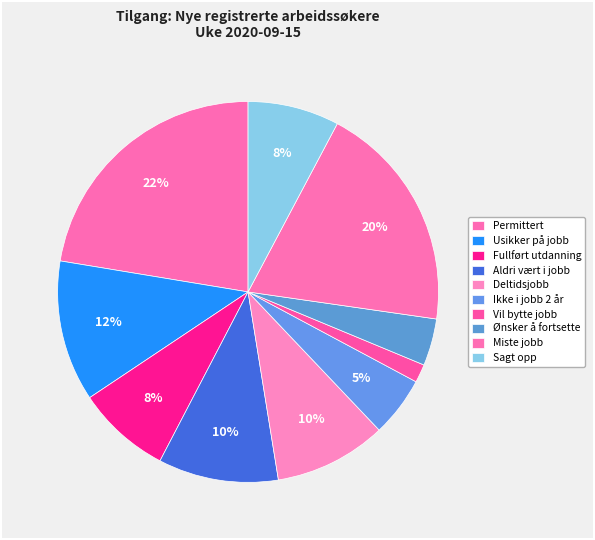

What is the smallest slice in the pie chart?

Har jobb men vil bytte